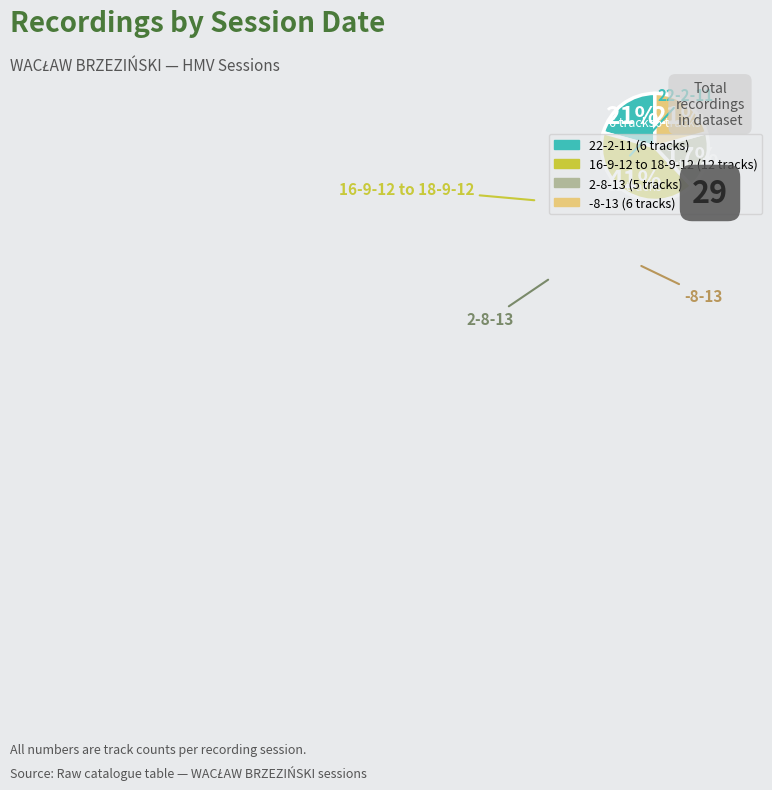

Which category has the biggest portion of the pie?

16-9-12 to 18-9-12